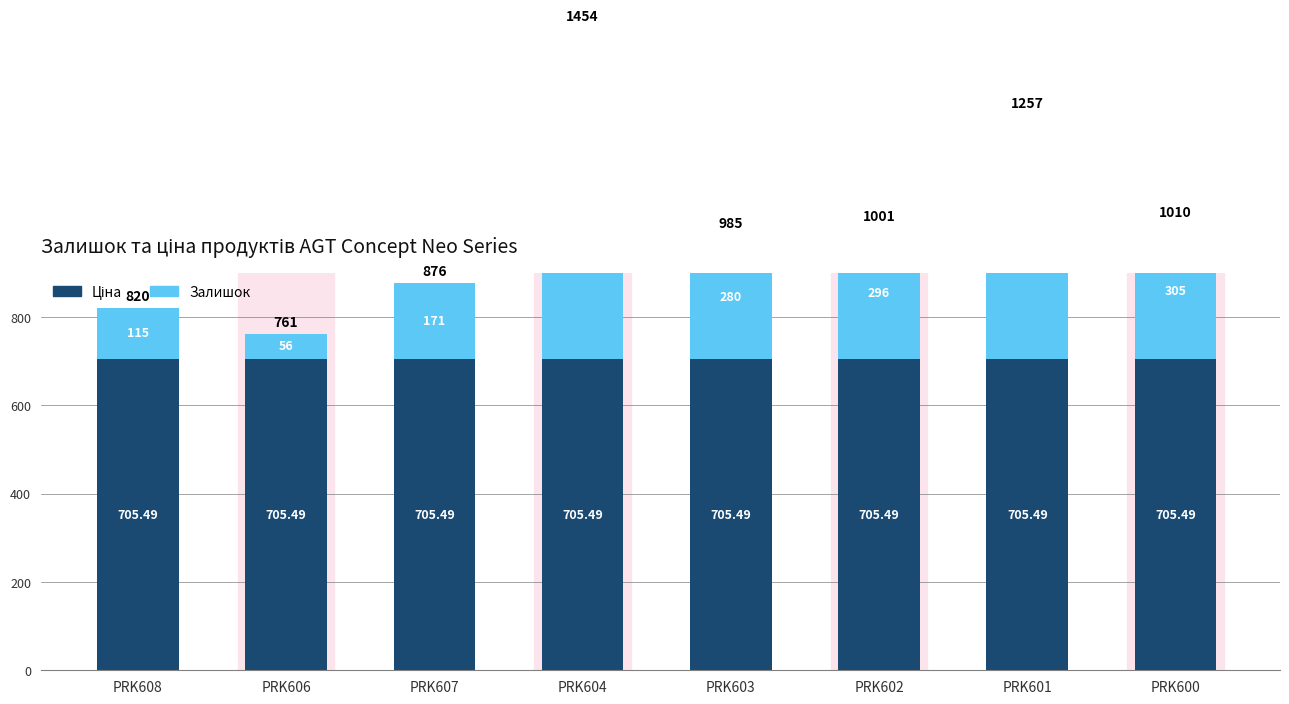

Is the value of Залишок at PRK601 greater than the value of Ціна at PRK606?

No